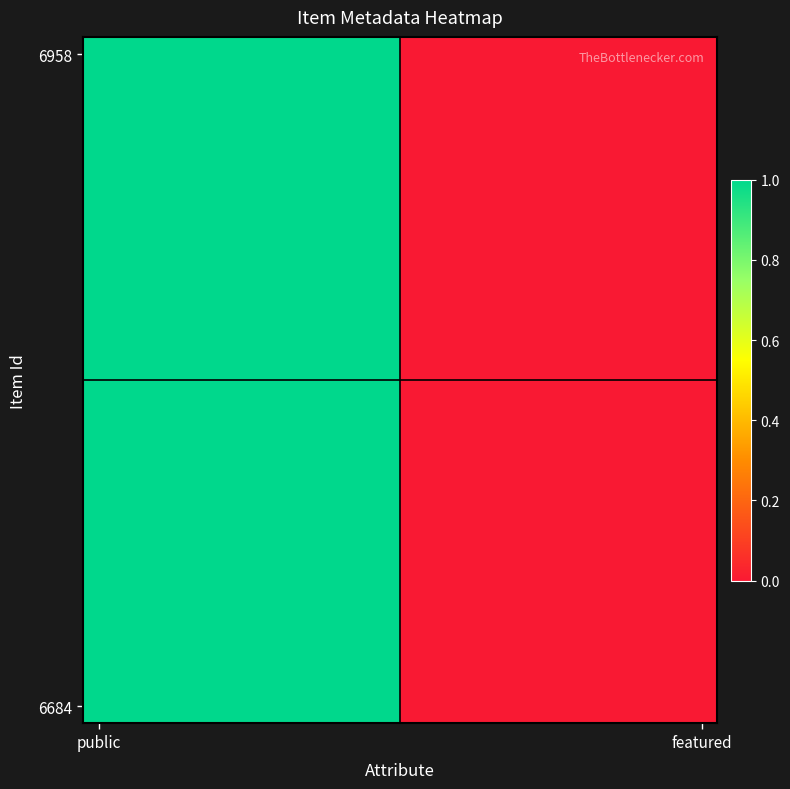

What is the greatest value displayed?

1